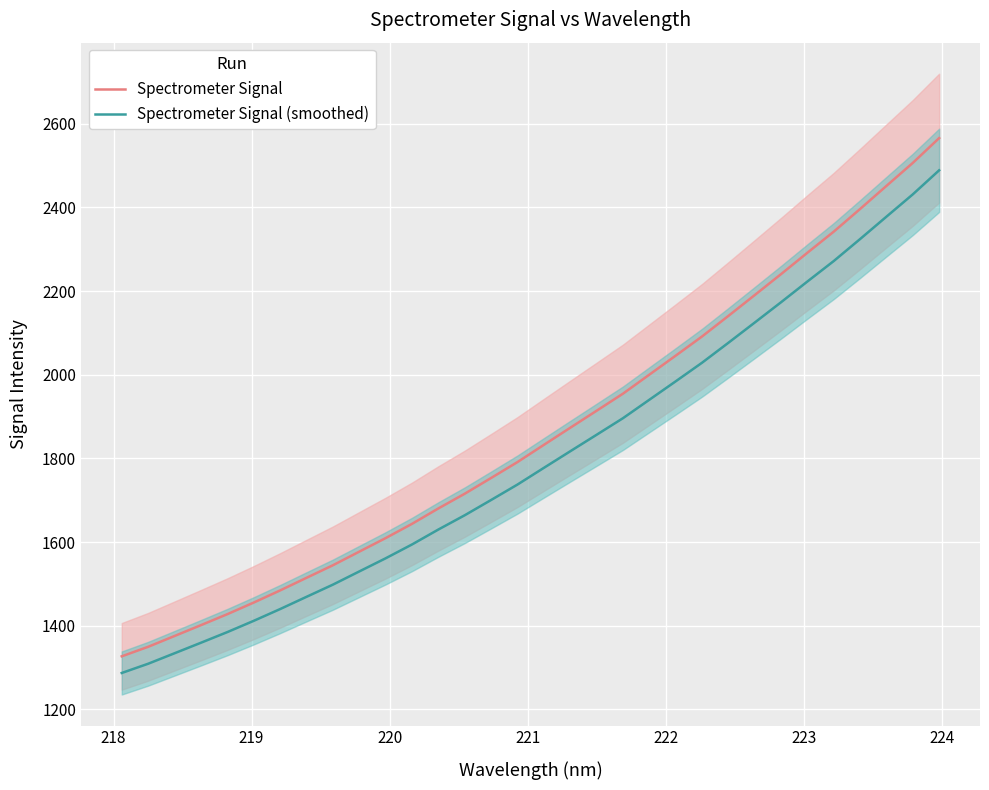

What is the maximum value for Spectrometer Signal?

2565.7